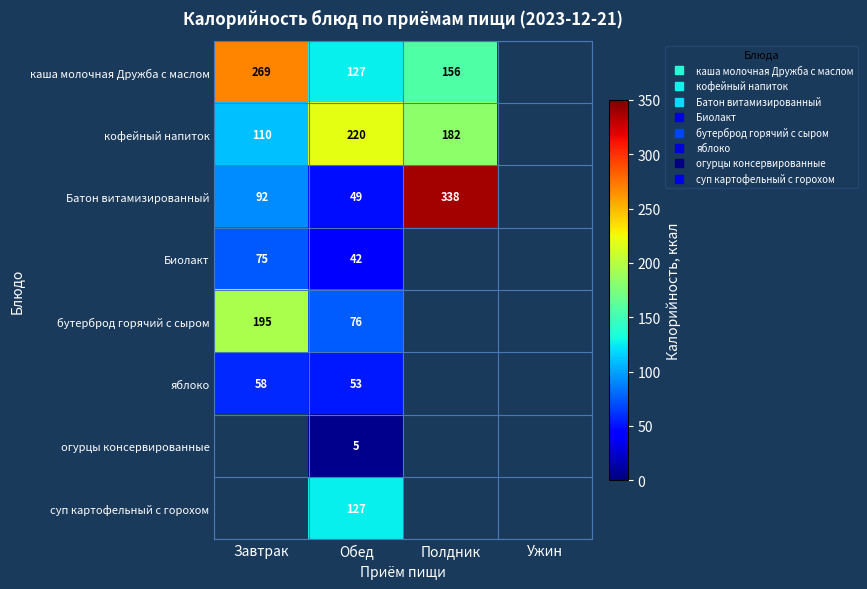

Rank the categories by огурцы консервированные value from highest to lowest.

Завтрак, Обед, Полдник, Ужин